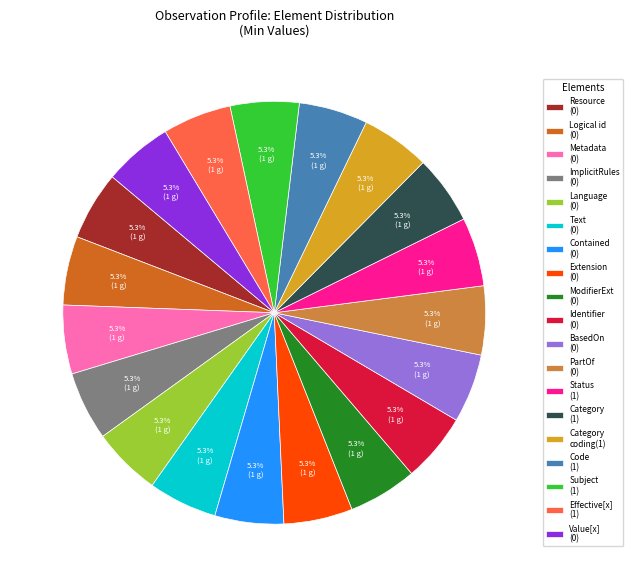

Does Code (1) represent more than half of the total?

No